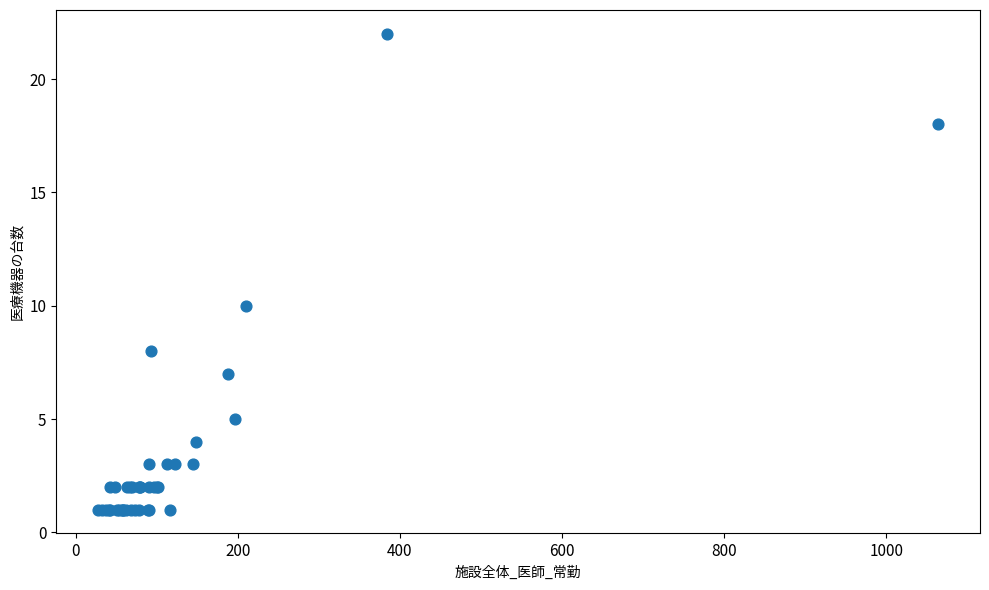

What Y value in the scatter plot is closest to 11?

10